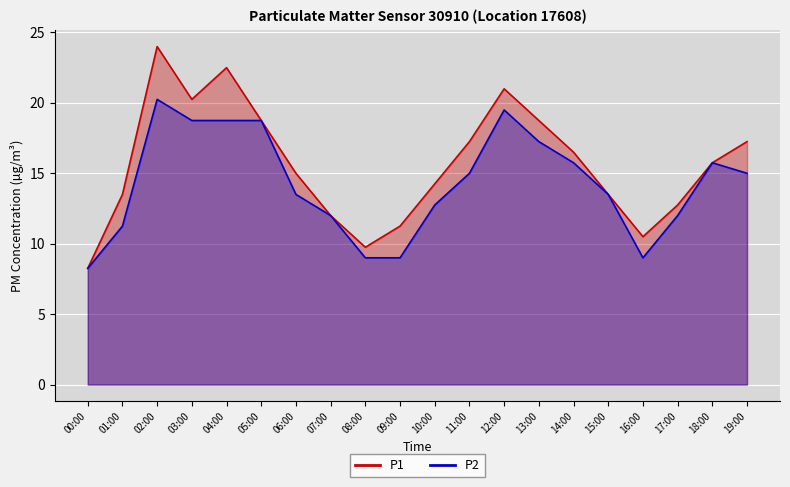

True or false: P1 and P2 cross at least once.

False